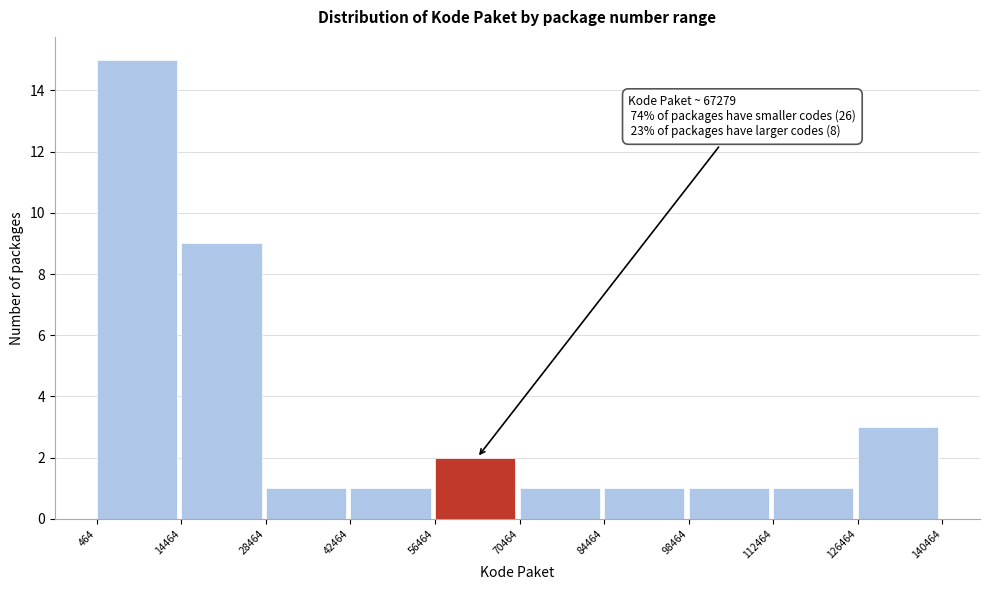

Which range on the x-axis has the tallest bar?

464 to 14464